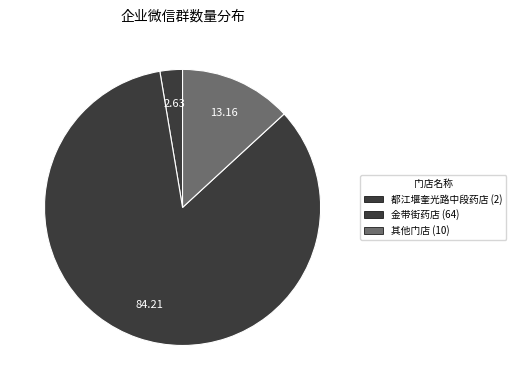

How many slices are in this pie chart?

3